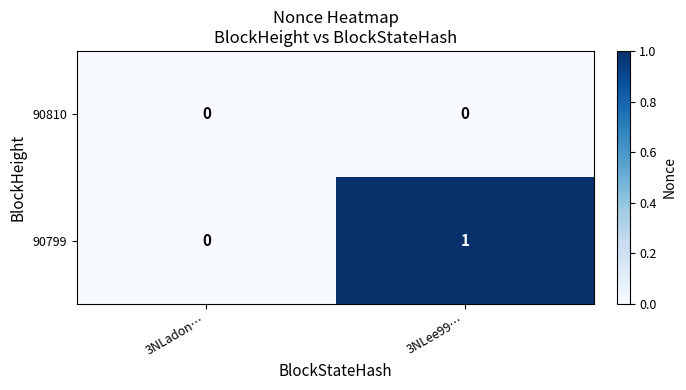

Reading left to right, transcribe all the data shown in this chart.

90810: 3NLadon…=0	3NLee99…=0
90799: 3NLadon…=0	3NLee99…=1